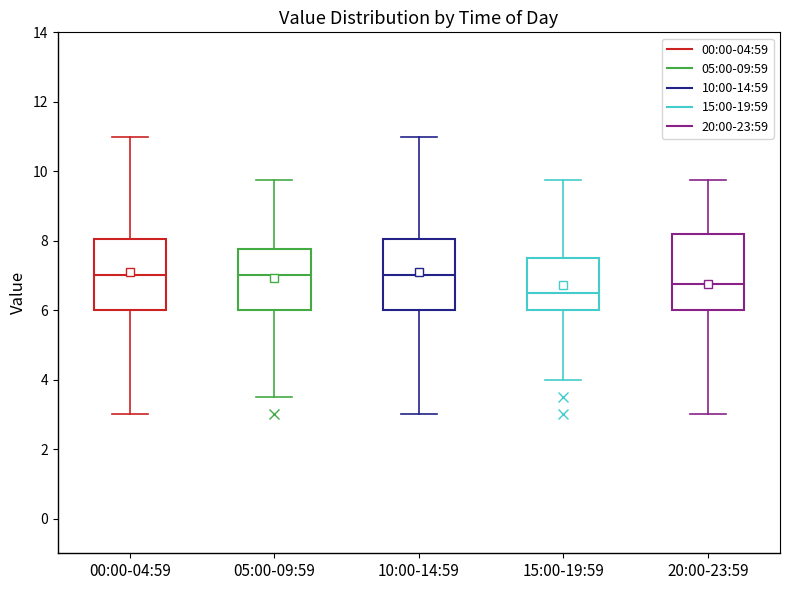

Reading left to right, transcribe this box plot: for each box, give where its median line is, the range the box spans, and where its two whiskers end, as read against the y-axis. The values are not printed on the chart, so give them approximately, as read against the axis.

00:00-04:59: median 7.0, box 6.0 to 8.0, whiskers 3.0 to 11.0
05:00-09:59: median 7.0, box 6.0 to 7.8, whiskers 3.6 to 9.8
10:00-14:59: median 7.0, box 6.0 to 8.0, whiskers 3.0 to 11.0
15:00-19:59: median 6.6, box 6.0 to 7.6, whiskers 4.0 to 9.8
20:00-23:59: median 6.8, box 6.0 to 8.2, whiskers 3.0 to 9.8